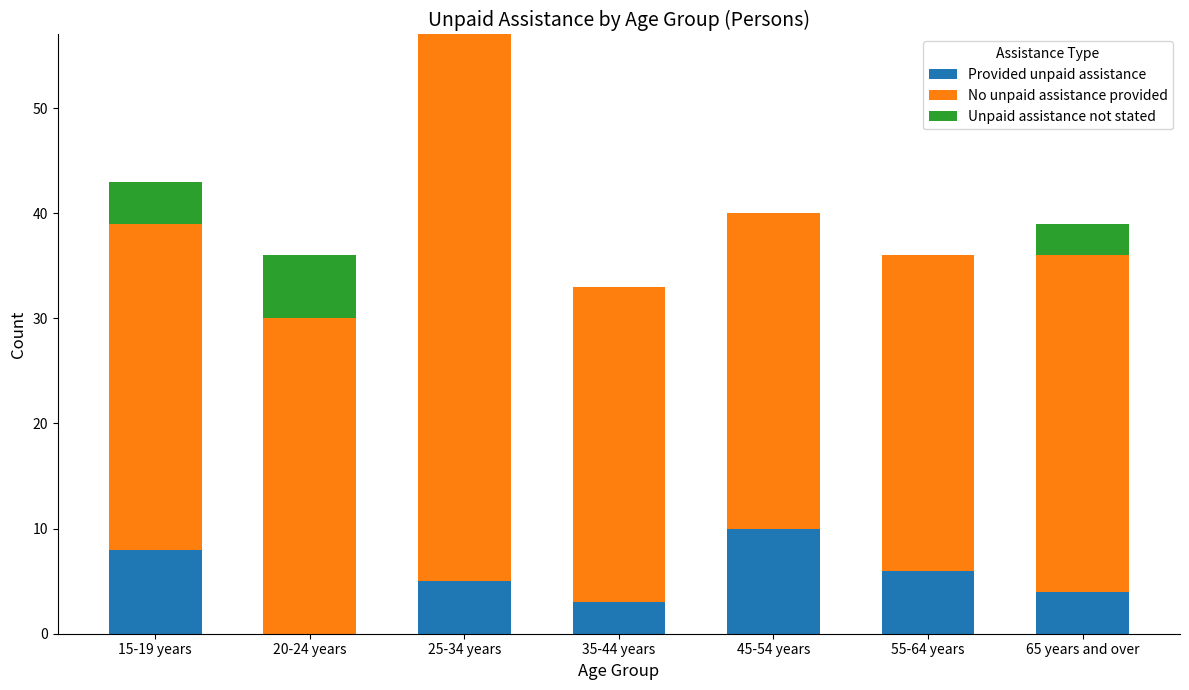

What is the maximum value for Provided unpaid assistance?

10